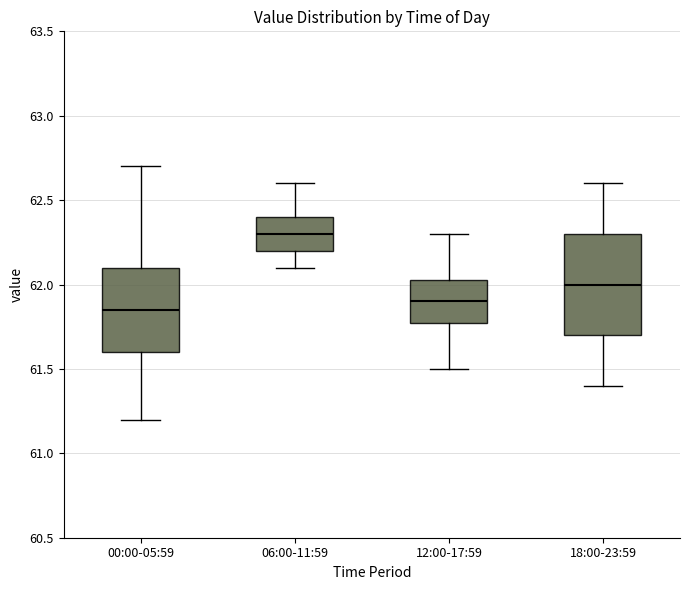

Where does the upper whisker of the box for 18:00-23:59 end on the y-axis? The values are not printed on the chart, so give them approximately, as read against the axis.

62.60